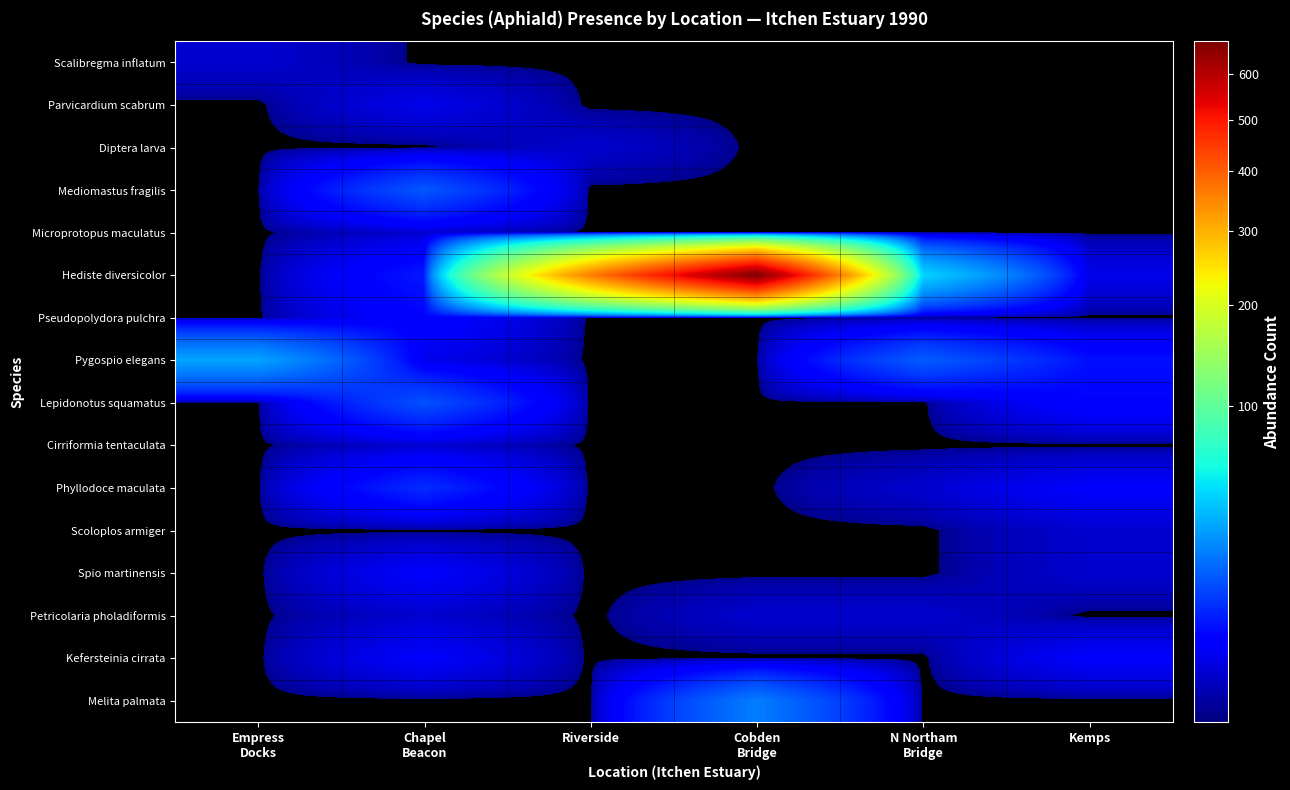

Which series changed the most between N Northam Bridge and Kemps?

Hediste diversicolor